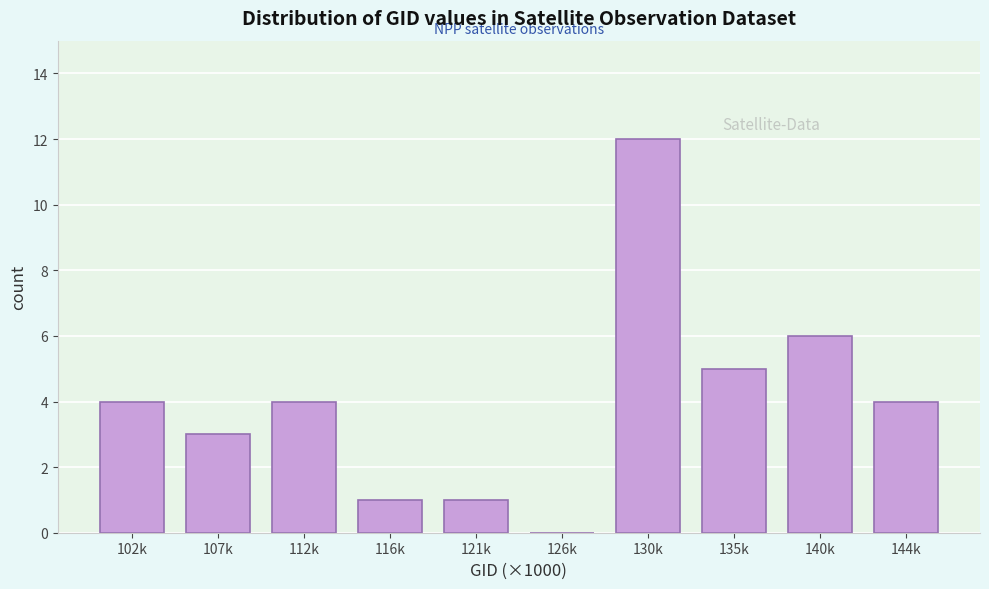

Reading right to left, extract all data points from this chart.

144k=4	140k=6	135k=5	130k=12	126k=0	121k=1	116k=1	112k=4	107k=3	102k=4